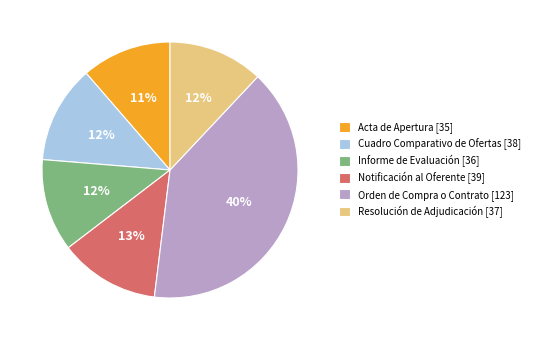

Is it true that Resolución de Adjudicación [37] is 3% of the pie?

False